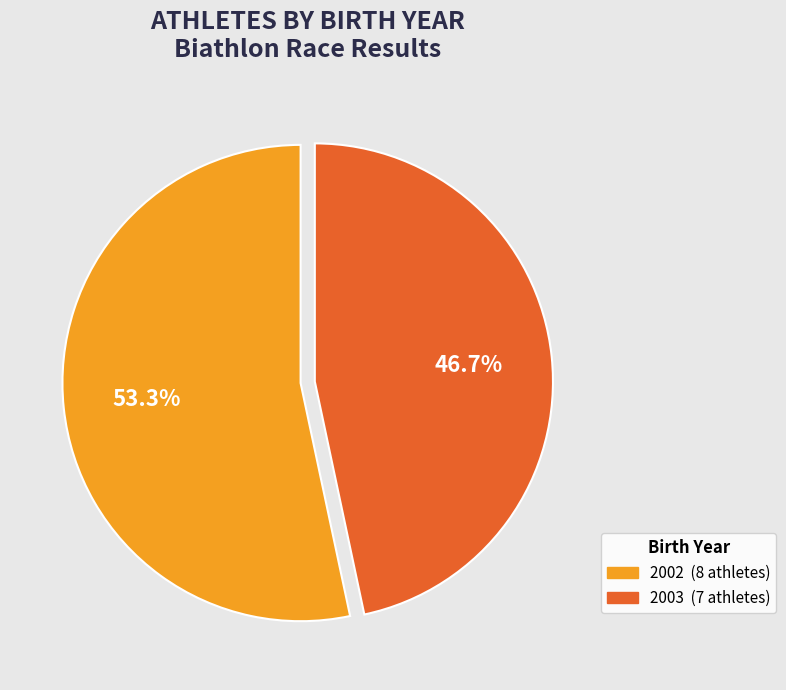

Which slice is the smallest?

2003